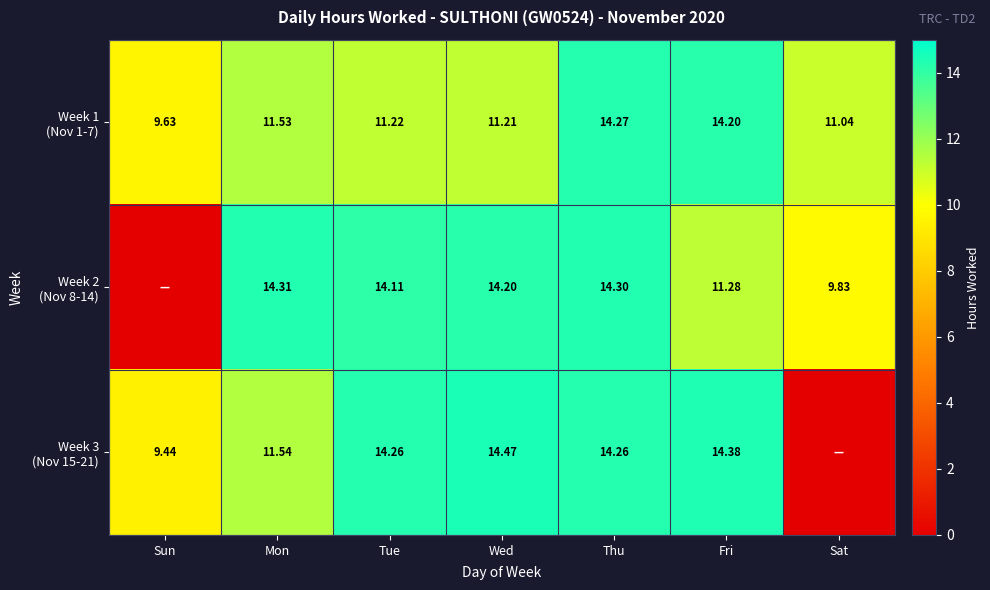

True or false: Week 2 (Nov 8-14) has a value of 14.3 at Mon.

True